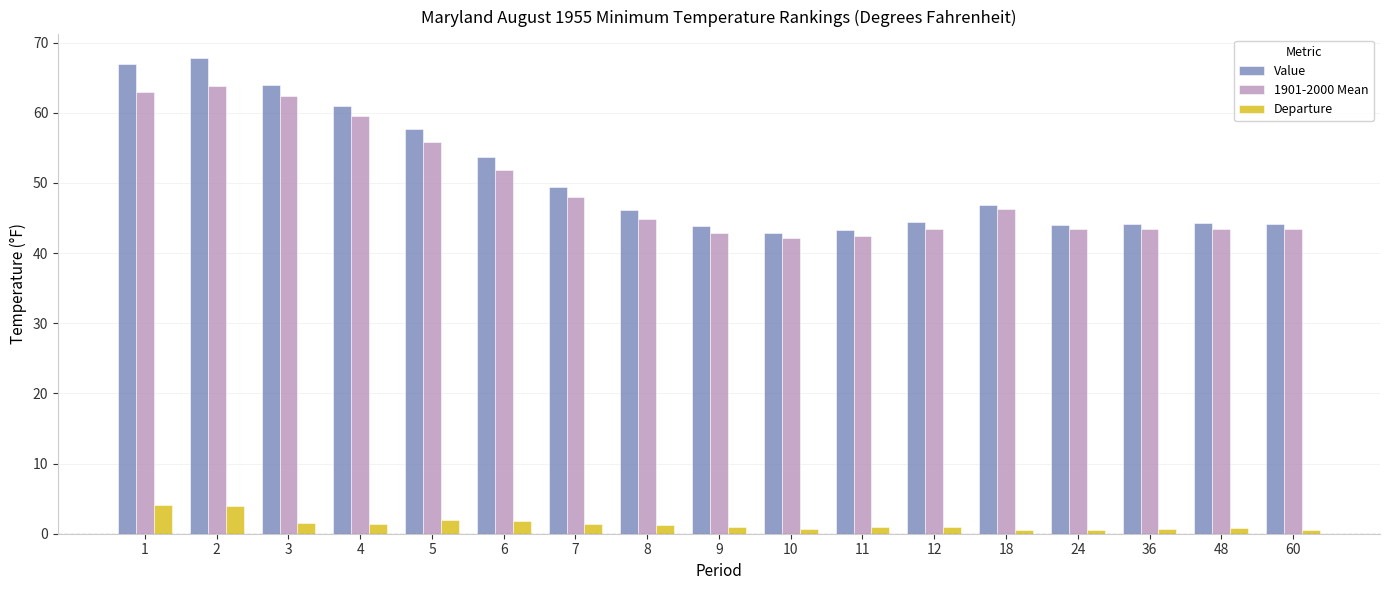

What is the minimum value for 1901-2000 Mean?

42.1